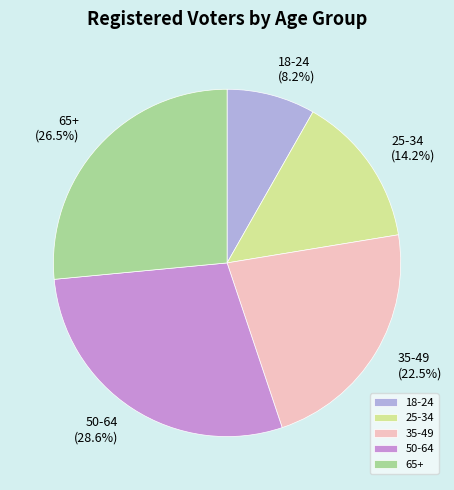

How much of the chart is everything except 18-24?

91.8%